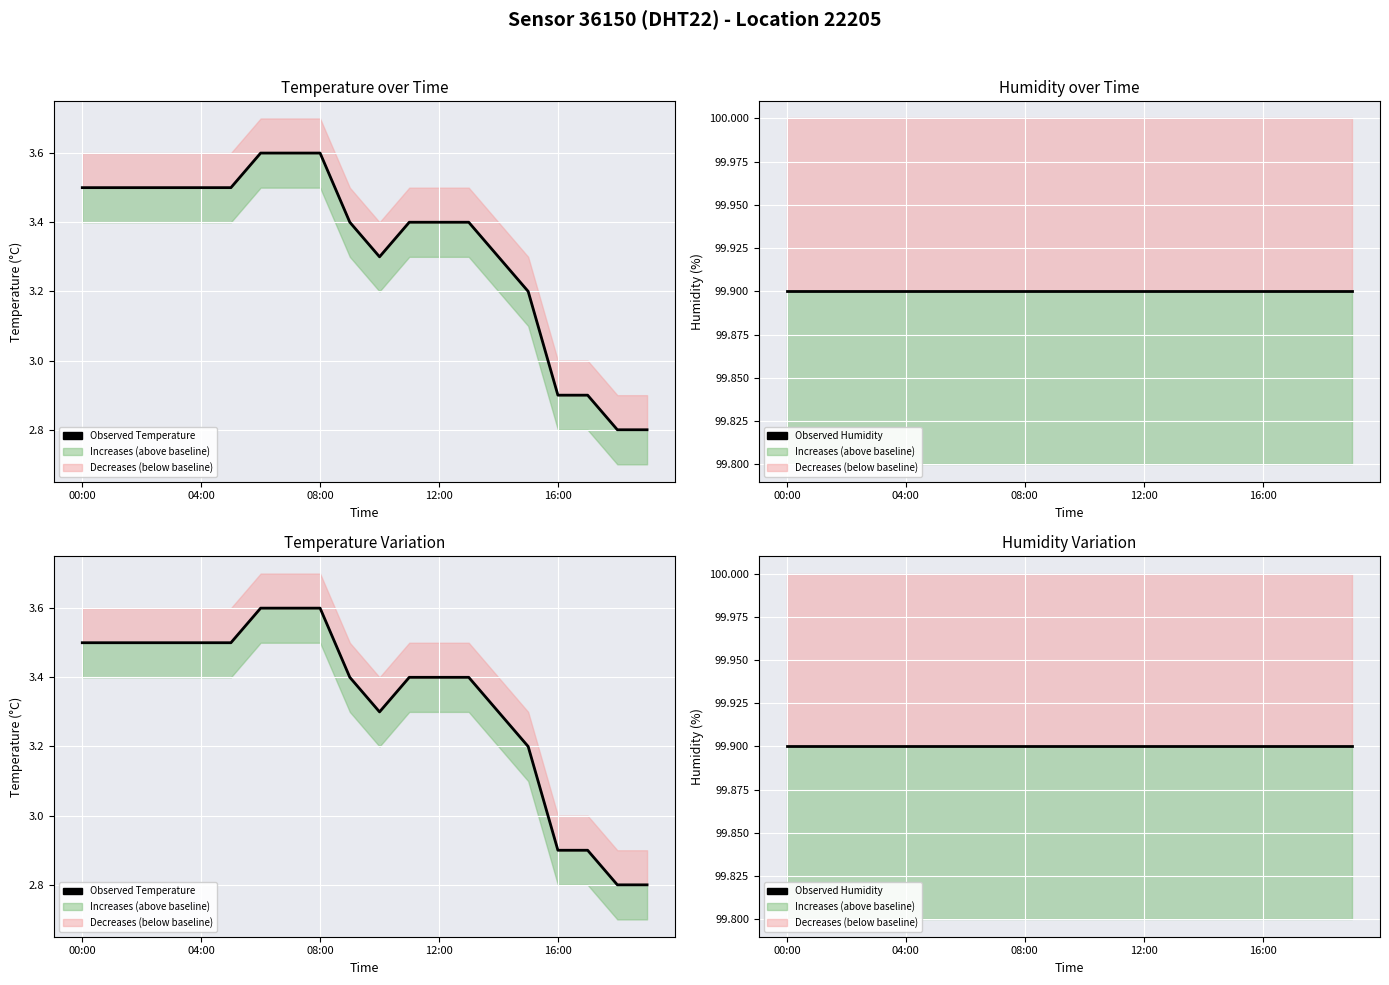

What is the label of the 2nd point from the right?

18